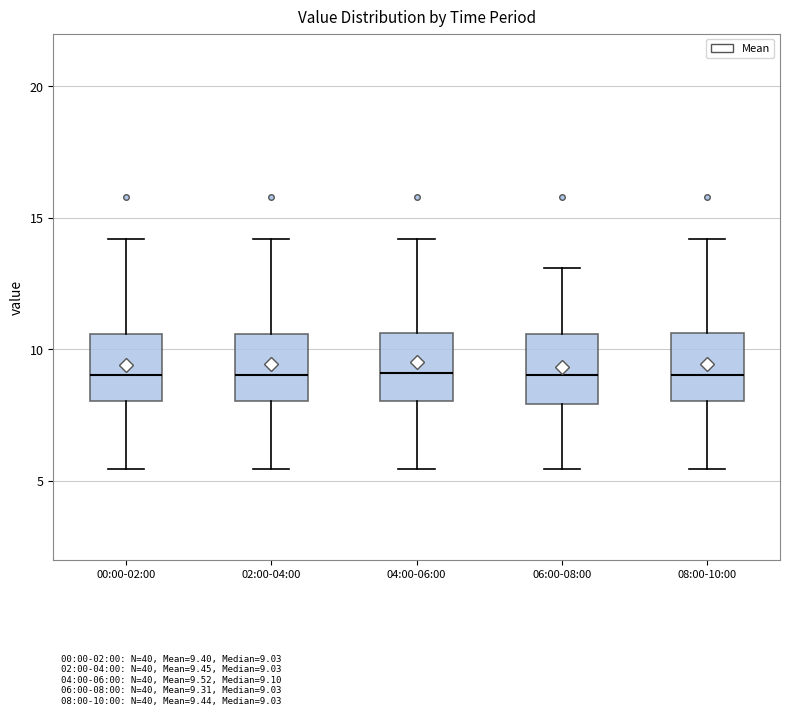

Reading left to right, transcribe this box plot: for each box, give where its median line is, the range the box spans, and where its two whiskers end, as read against the y-axis. The values are not printed on the chart, so give them approximately, as read against the axis.

00:00-02:00: median 9.0, box 8.0 to 10.5, whiskers 5.5 to 14.0
02:00-04:00: median 9.0, box 8.0 to 10.5, whiskers 5.5 to 14.0
04:00-06:00: median 9.0, box 8.0 to 10.5, whiskers 5.5 to 14.0
06:00-08:00: median 9.0, box 8.0 to 10.5, whiskers 5.5 to 13.0
08:00-10:00: median 9.0, box 8.0 to 10.5, whiskers 5.5 to 14.0